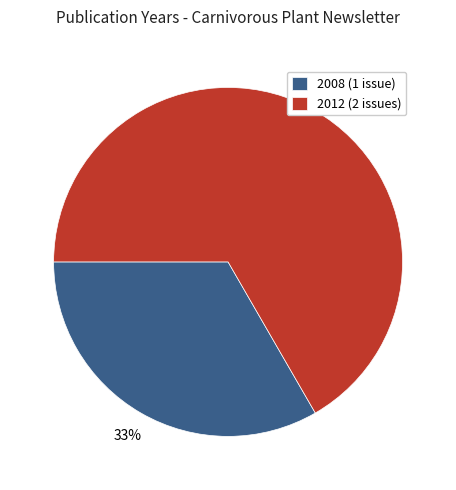

Is there a majority slice in this chart?

Yes